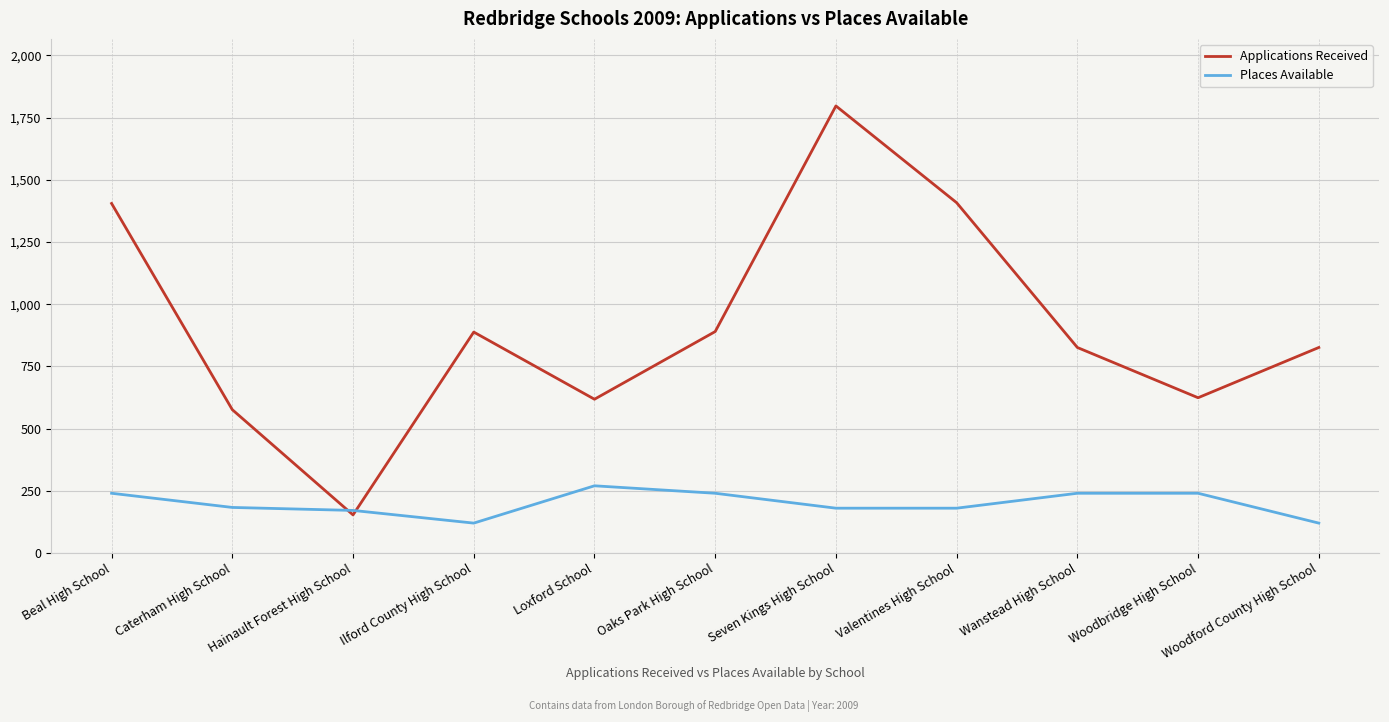

The value of Applications Received at Caterham High School is 840. True or false?

False